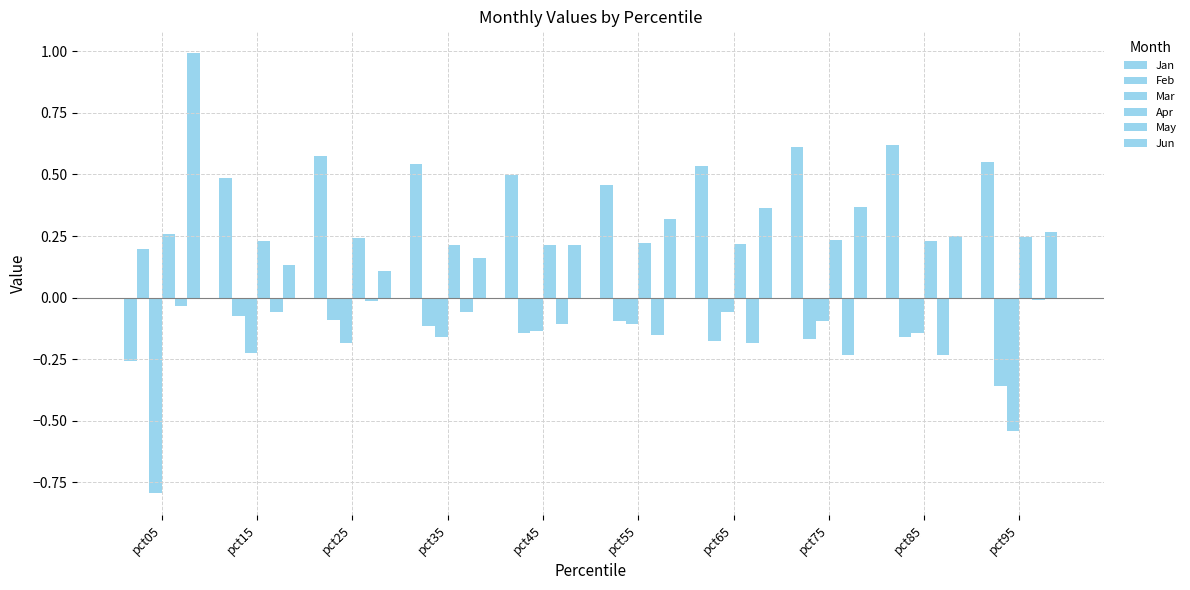

How many bars are there in each group?

6